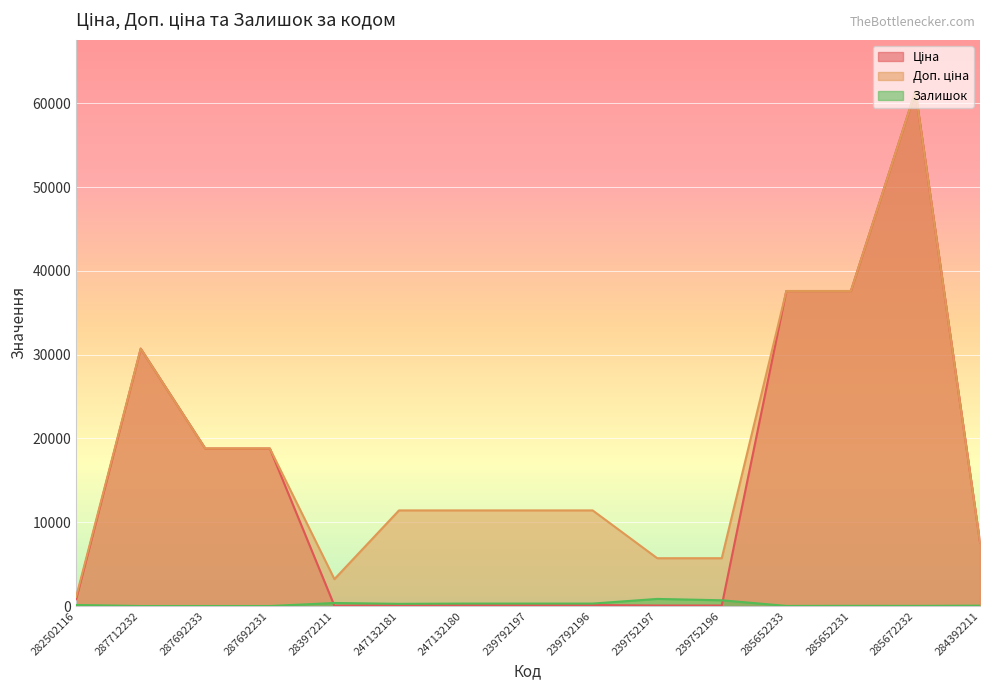

True or false: Доп. ціна and Ціна cross at least once.

False